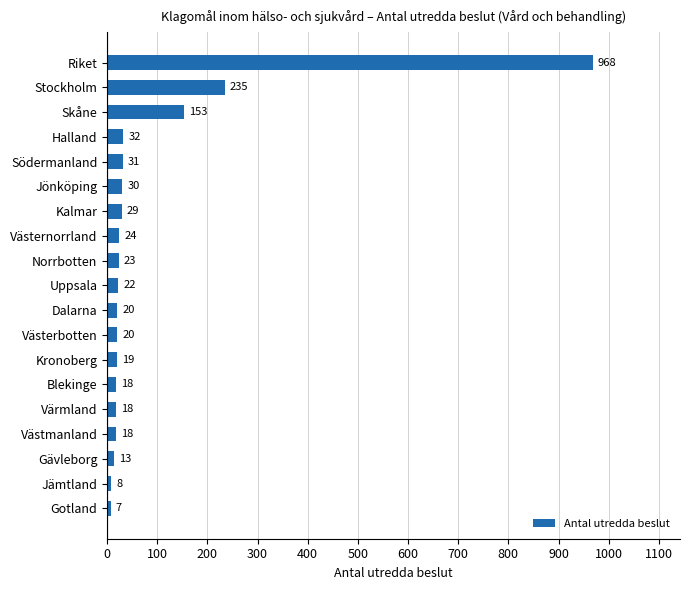

At which label is the value closest to 487?

Stockholm